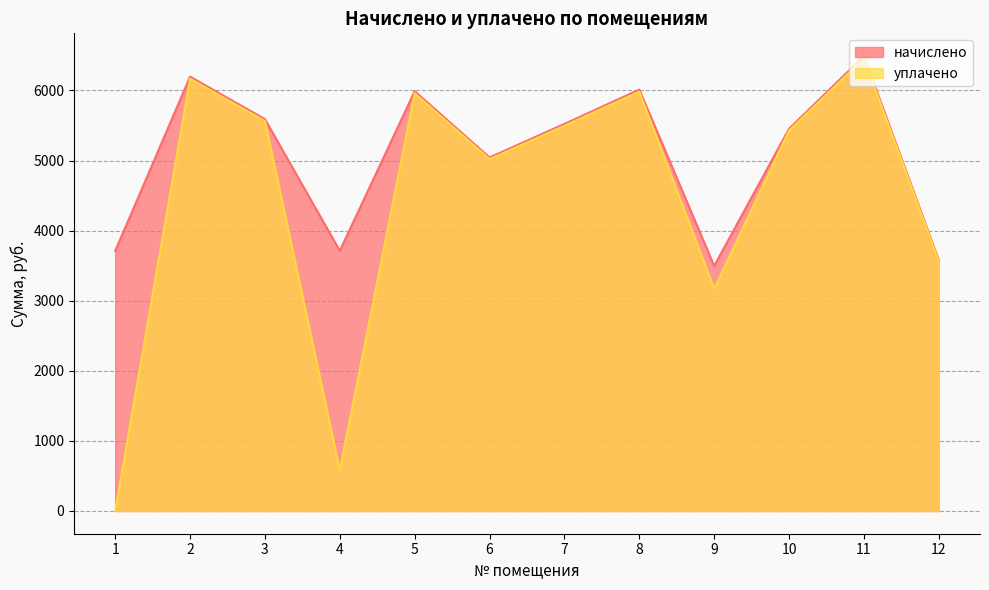

What is the difference between the уплачено values at 10 and 8?

555.3